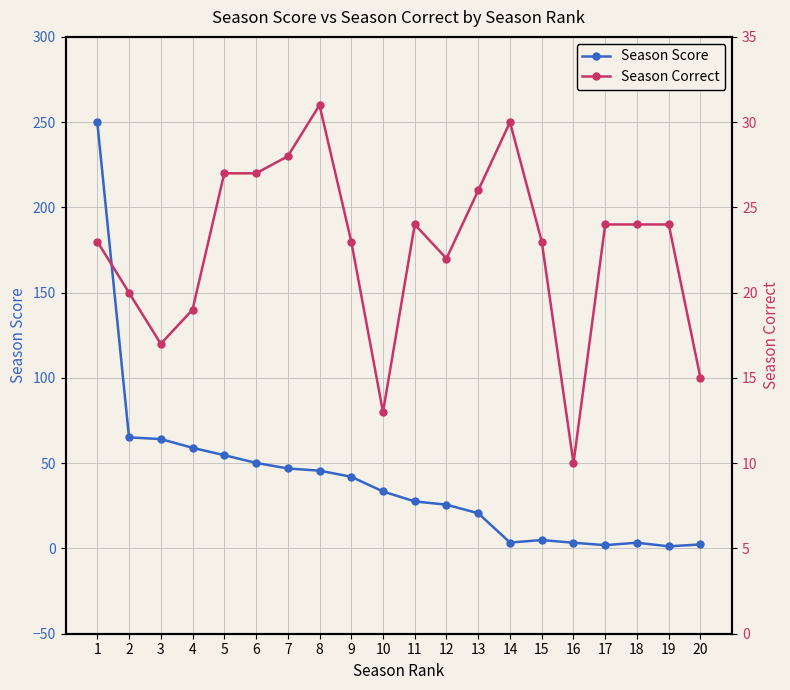

Rank the categories by Season Correct value from lowest to highest.

16, 10, 20, 3, 4, 2, 12, 1, 9, 15, 11, 17, 18, 19, 13, 5, 6, 7, 14, 8